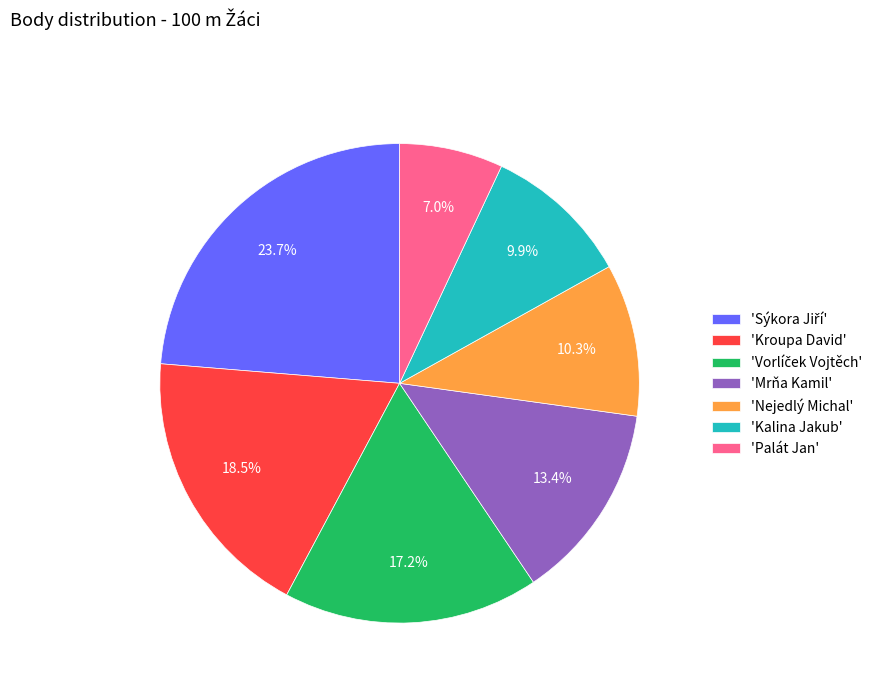

What percentage do 'Nejedlý Michal' and 'Palát Jan' together represent?

17.3%